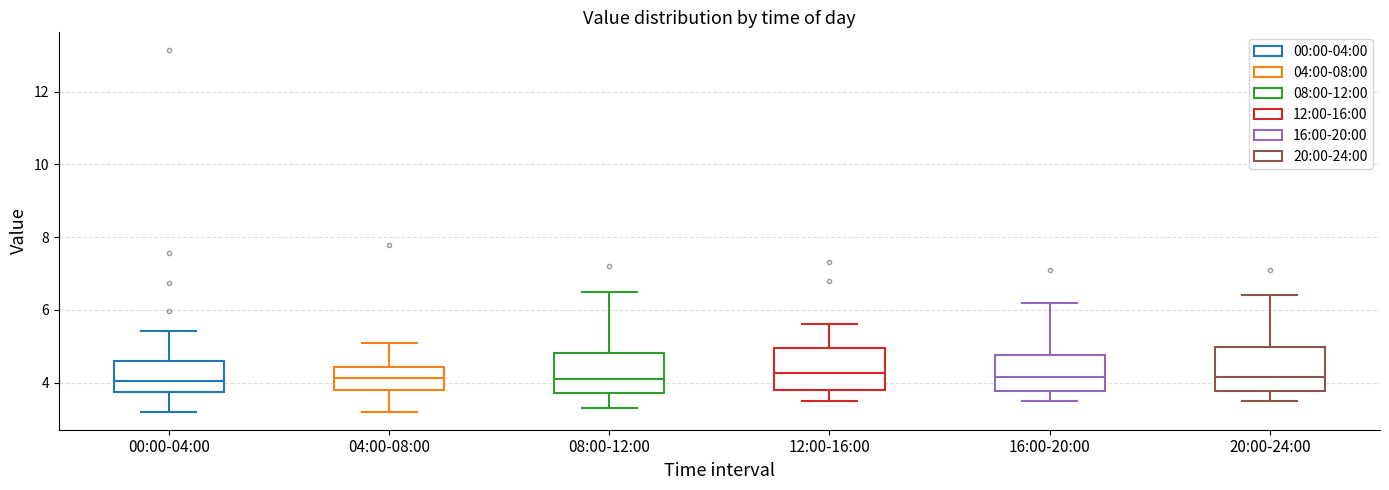

Reading left to right, read every box against the y-axis: the position of its median line, the range the box covers, and the ends of its whiskers. The values are not printed on the chart, so give them approximately, as read against the axis.

00:00-04:00: median 4.0, box 3.8 to 4.6, whiskers 3.2 to 5.4
04:00-08:00: median 4.2, box 3.8 to 4.4, whiskers 3.2 to 5.2
08:00-12:00: median 4.2, box 3.8 to 4.8, whiskers 3.4 to 6.6
12:00-16:00: median 4.2, box 3.8 to 5.0, whiskers 3.6 to 5.6
16:00-20:00: median 4.2, box 3.8 to 4.8, whiskers 3.6 to 6.2
20:00-24:00: median 4.2, box 3.8 to 5.0, whiskers 3.6 to 6.4